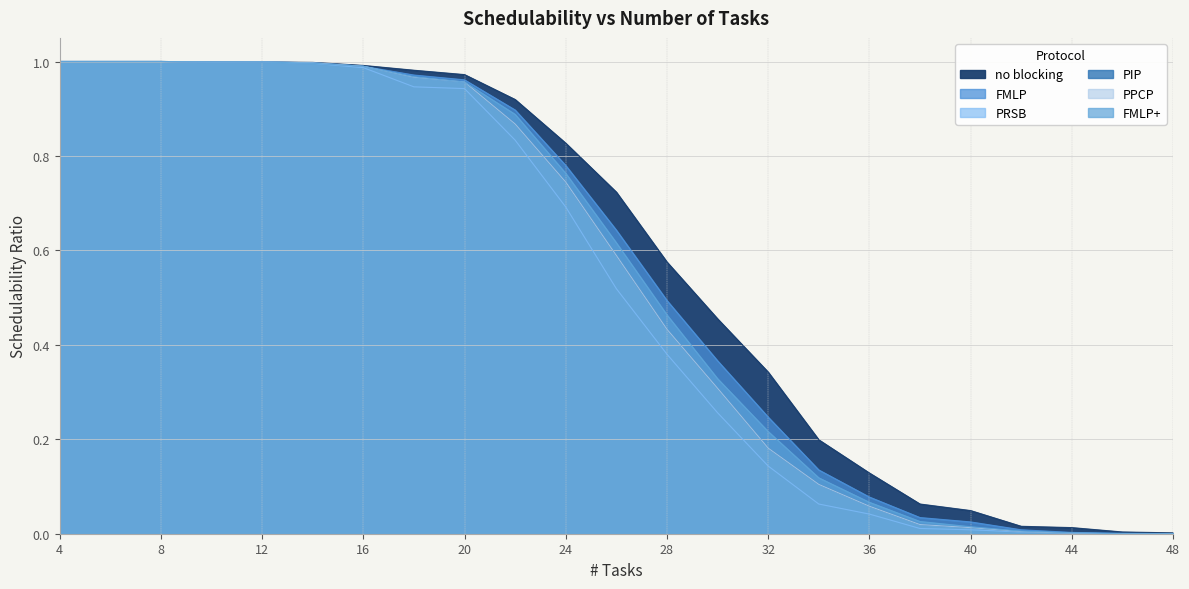

True or false: PPCP and PRSB intersect in this chart.

False